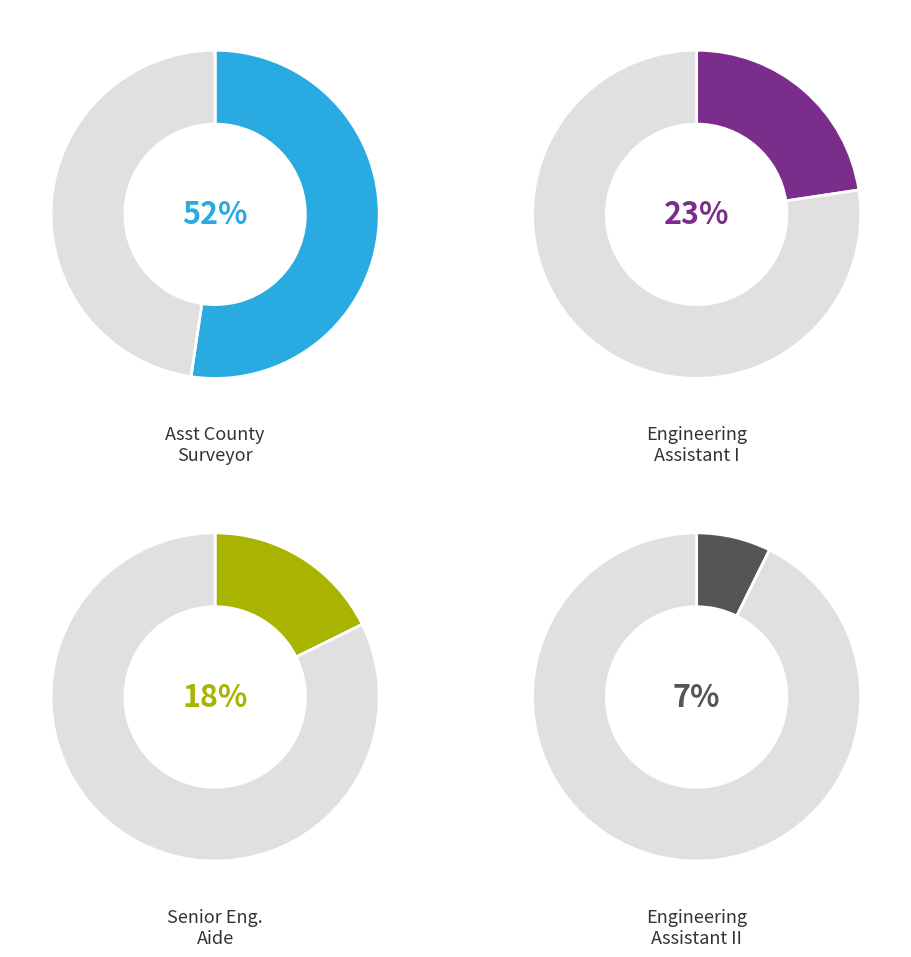

How many segments does this pie chart have?

4